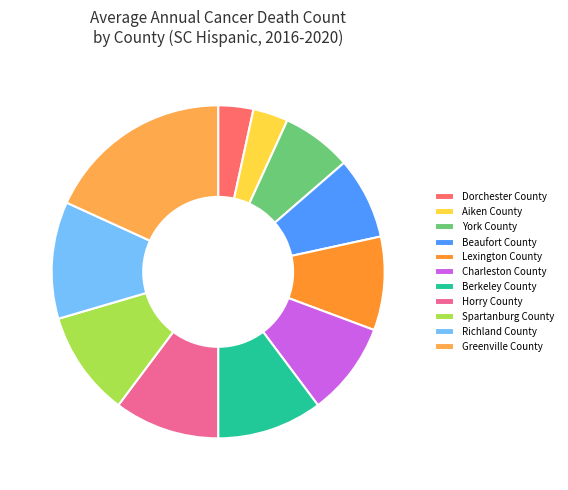

Count the number of slices in the pie.

11